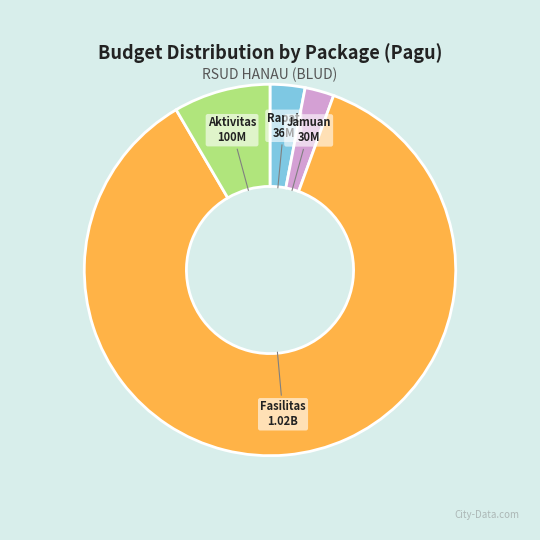

Does any single category account for the majority?

Yes